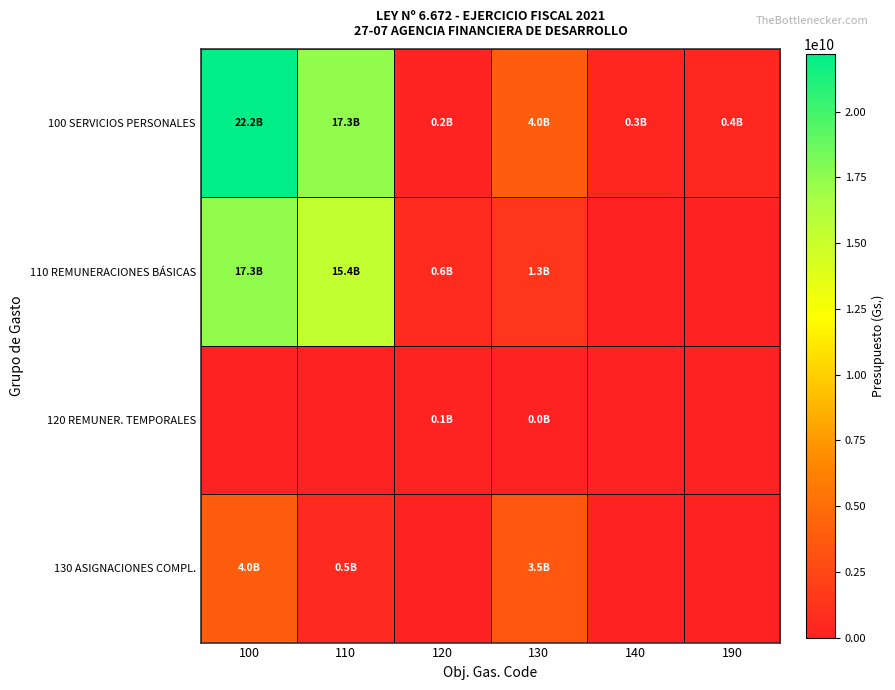

Reading right to left, what are all the values shown in this chart?

100 SERVICIOS PERSONALES: 190=389367908	140=288000000	130=3986018546	120=179172000	110=17346248400	100=22188806854
110 REMUNERACIONES BÁSICAS: 190=0	140=0	130=1334326800	120=642321600	110=15369600000	100=17346248400
120 REMUNER. TEMPORALES: 190=0	140=0	130=36000000	120=143172000	110=0	100=0
130 ASIGNACIONES COMPL.: 190=0	140=0	130=3465000000	120=0	110=521018546	100=3986018546